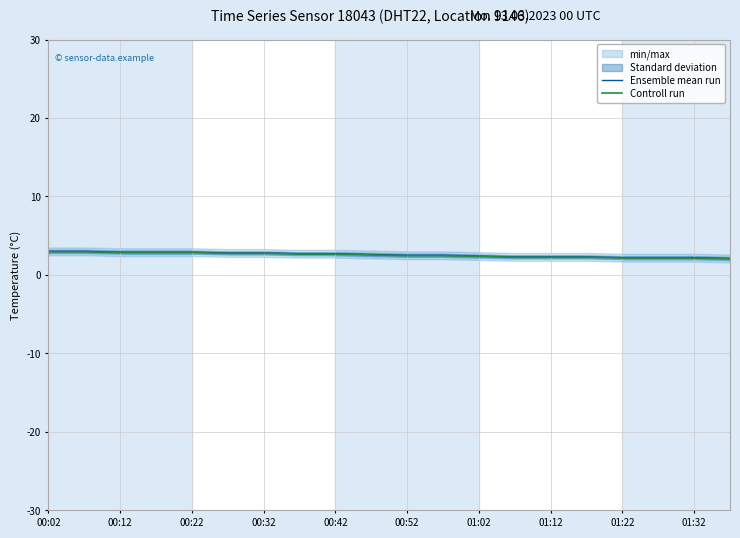

What is the difference between the maximum and minimum values in the Ensemble mean run series?

0.9